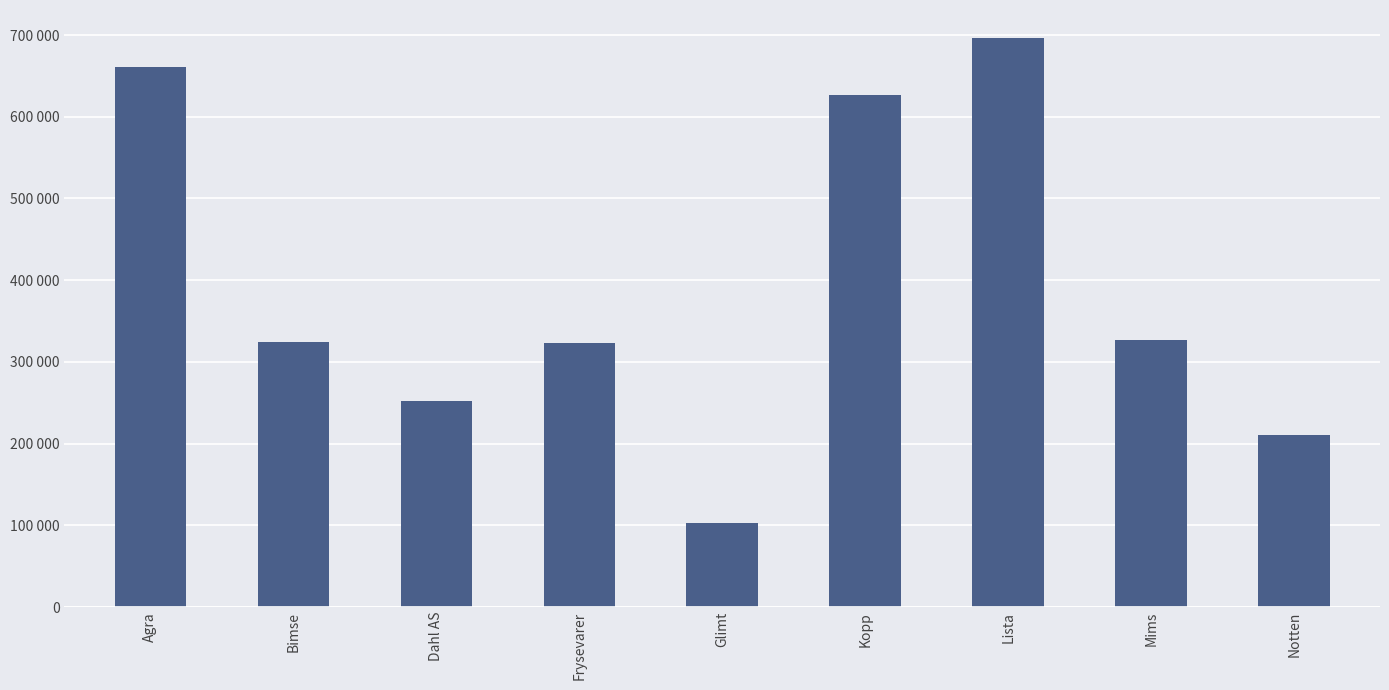

What is the difference between the values at Glimt and Mims?

224339